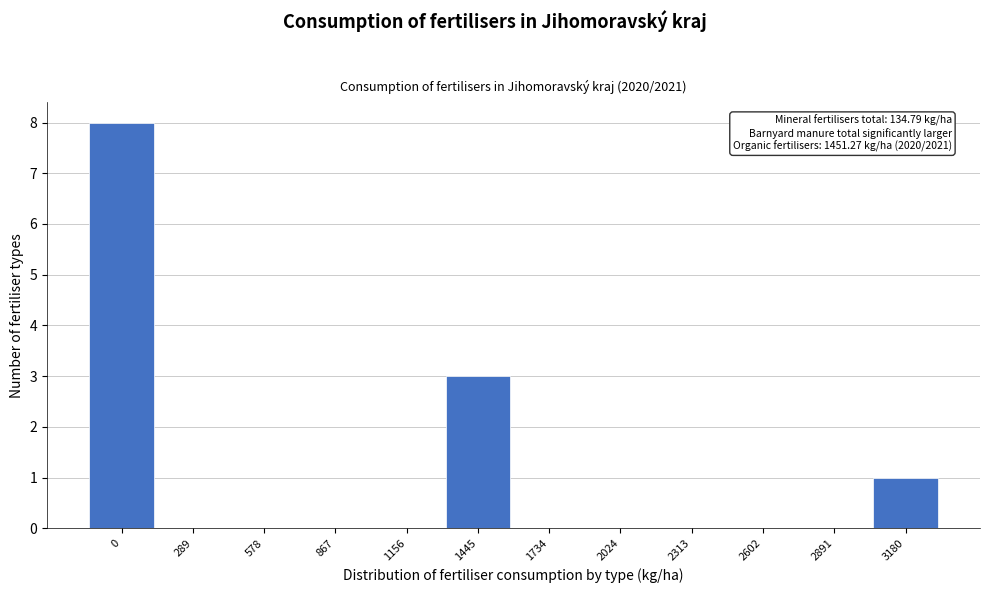

Reading left to right, extract all data points from this chart.

0=8	289=0	578=0	867=0	1156=0	1445=3	1734=0	2024=0	2313=0	2602=0	2891=0	3180=1